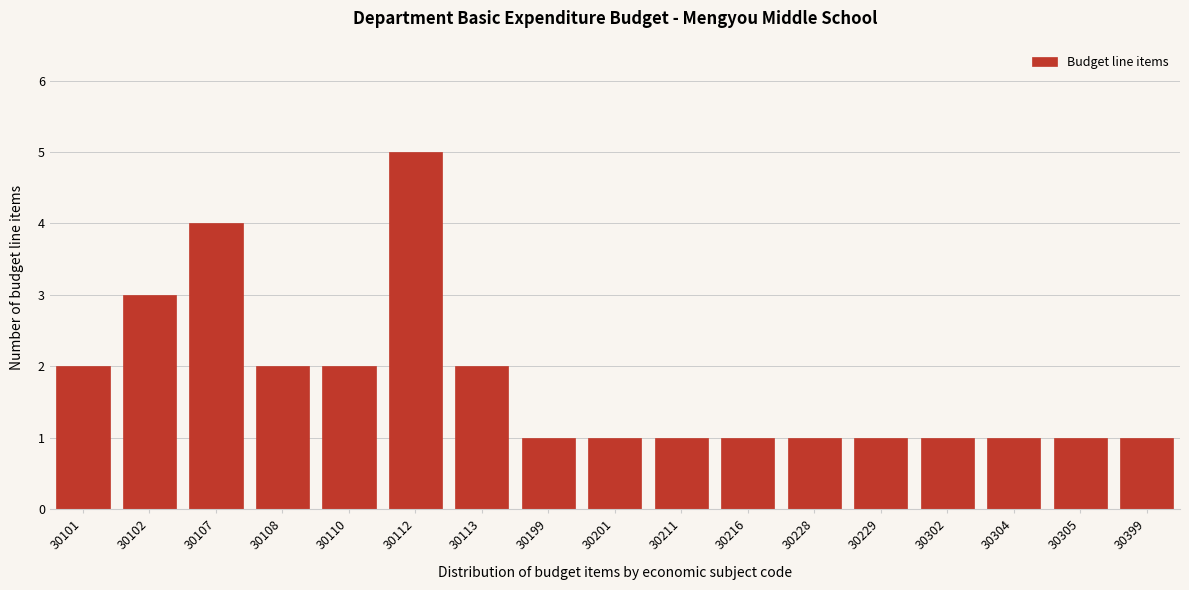

Reading left to right, list all the values displayed in this chart.

30101=2	30102=3	30107=4	30108=2	30110=2	30112=5	30113=2	30199=1	30201=1	30211=1	30216=1	30228=1	30229=1	30302=1	30304=1	30305=1	30399=1